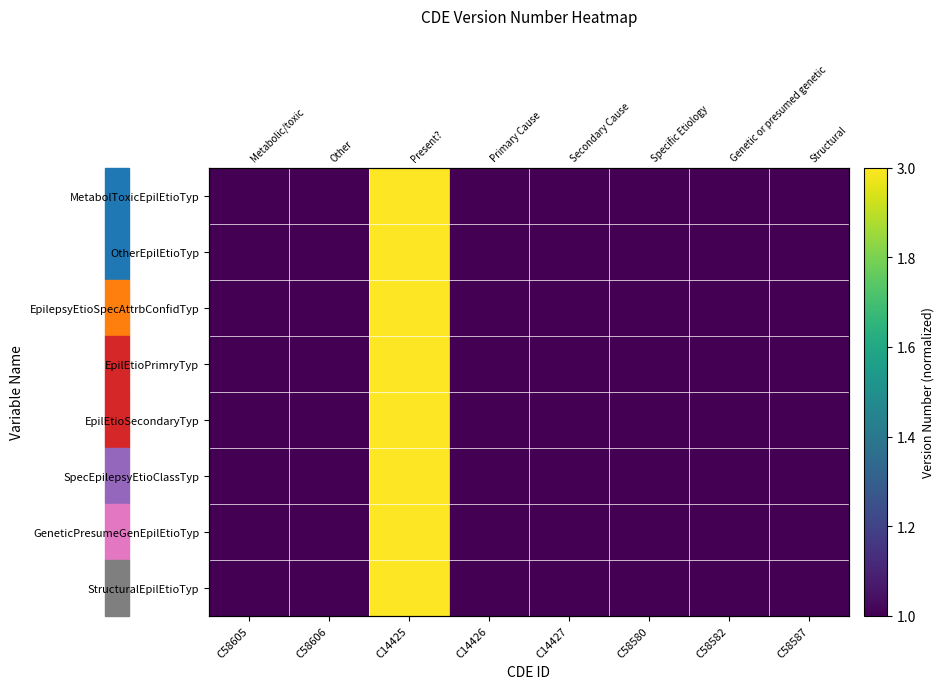

Where is EpilEtioPrimryTyp nearest to the value 0?

C58605